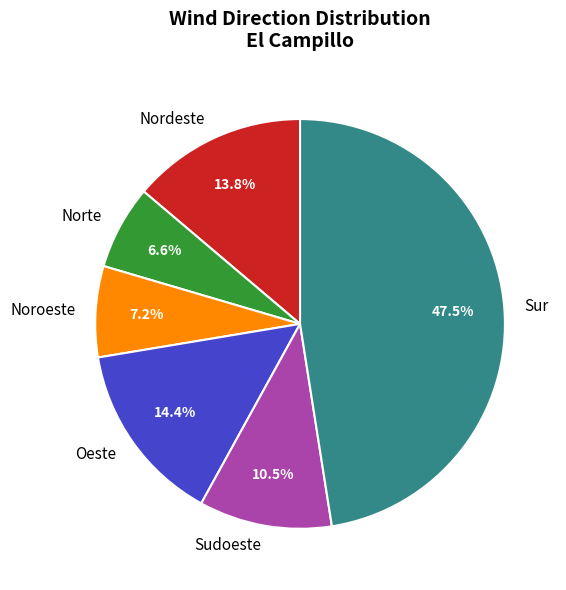

Rank the categories by value from lowest to highest.

Norte, Noroeste, Sudoeste, Nordeste, Oeste, Sur